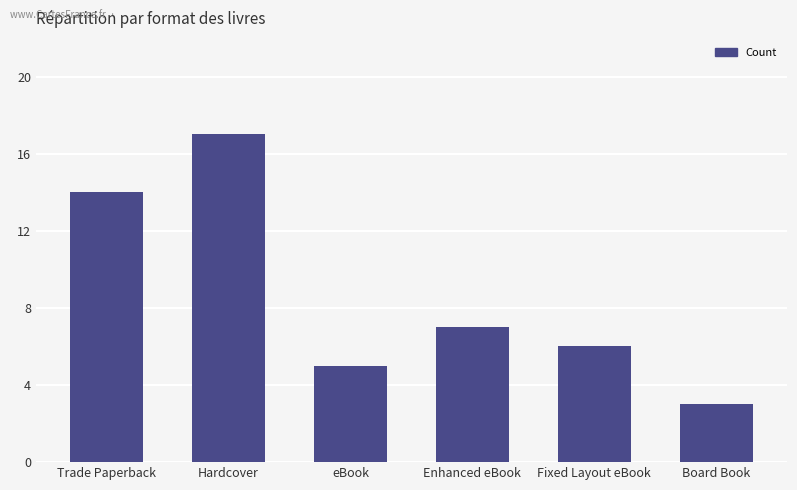

How many bars are there in total?

6